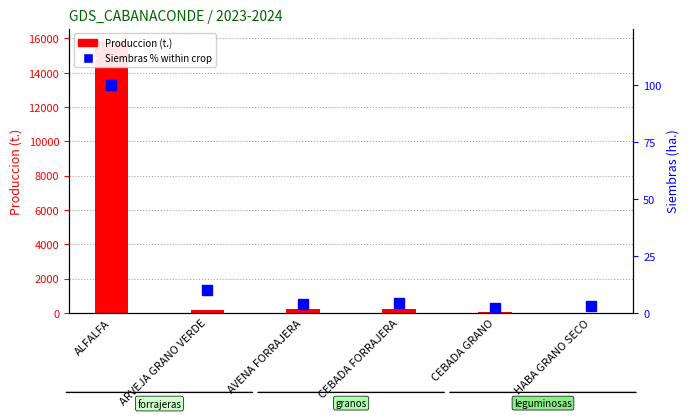

What is the label of the 5th bar from the left?

CEBADA GRANO